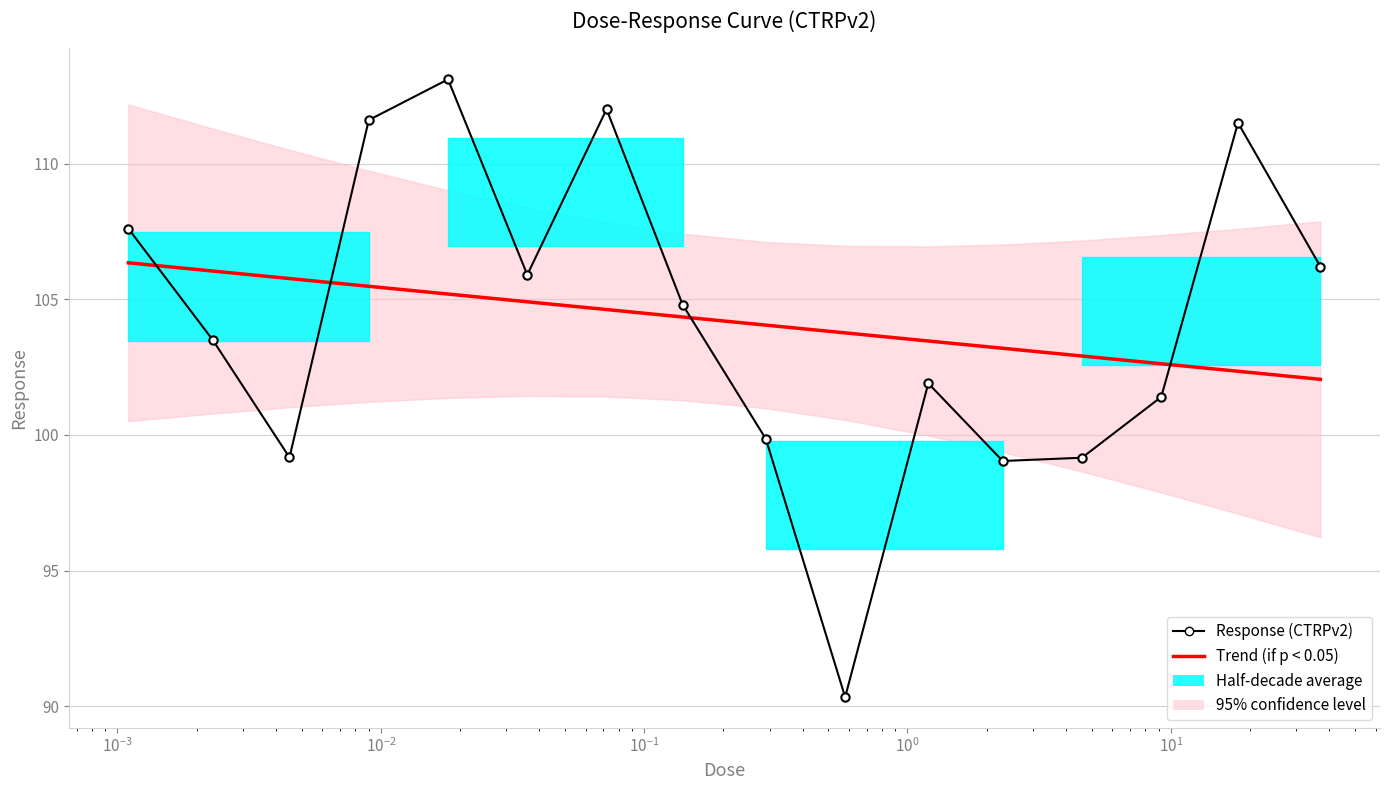

What is the maximum value for Trend (if p < 0.05)?

106.3